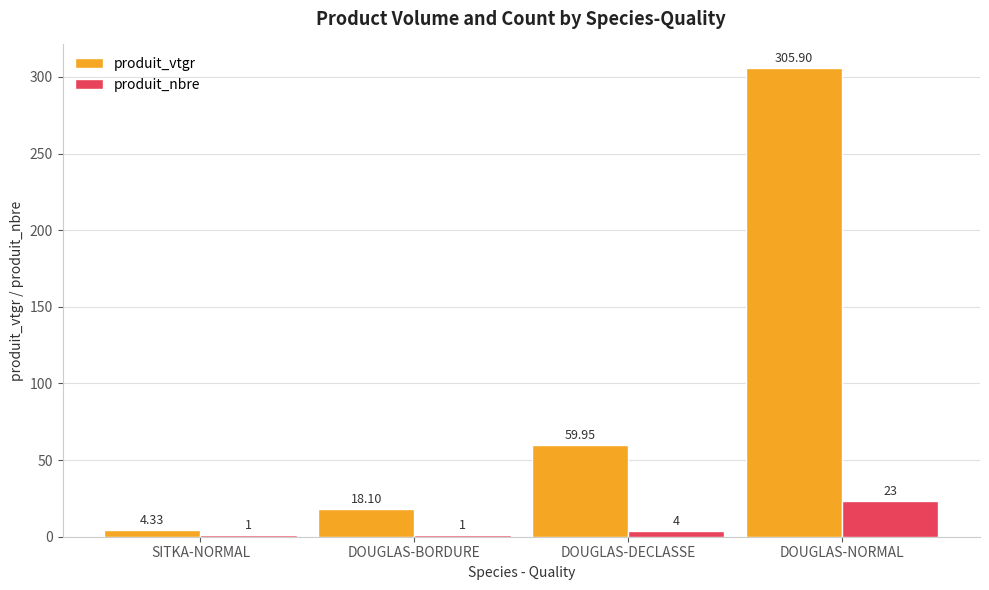

Which series has the largest total across all categories?

produit_vtgr